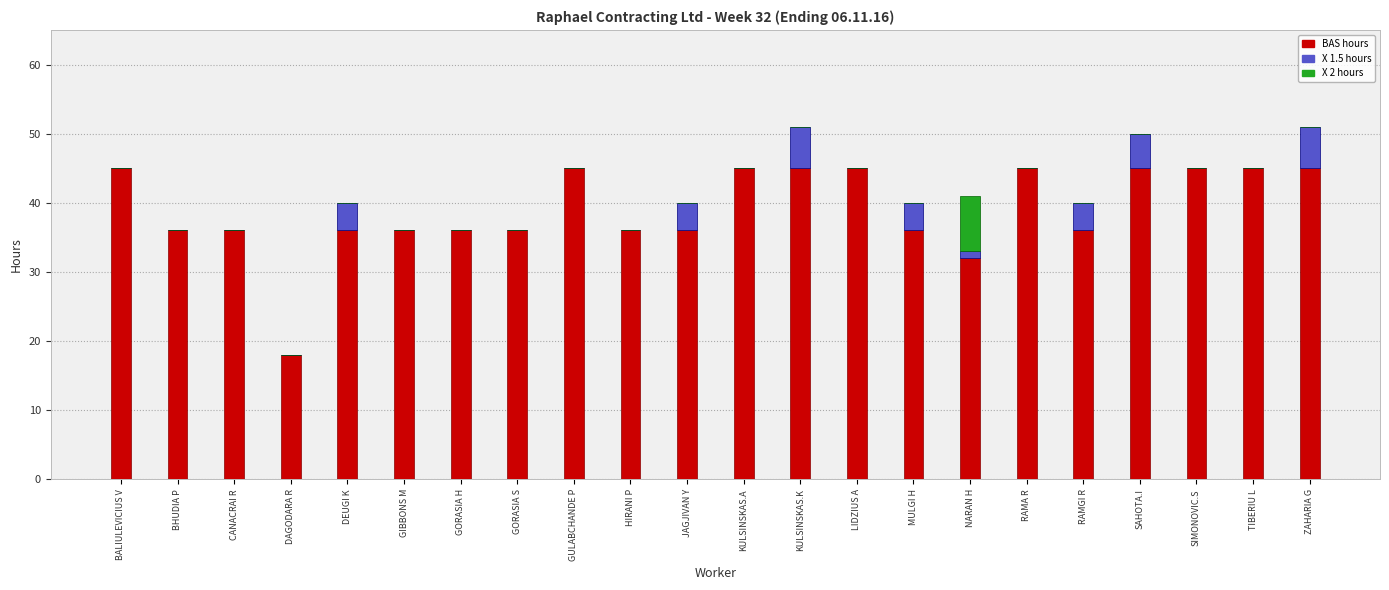

At which label is BAS hours closest to 31?

NARAN H